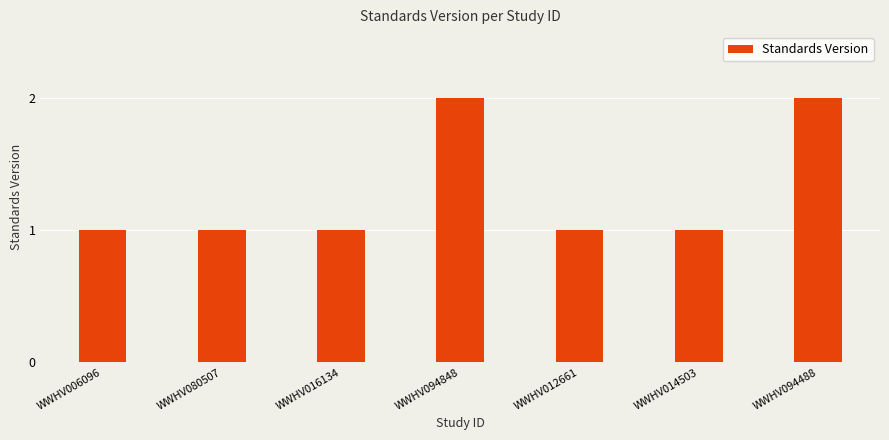

Reading left to right, extract all data points from this chart.

1	1	1	2	1	1	2